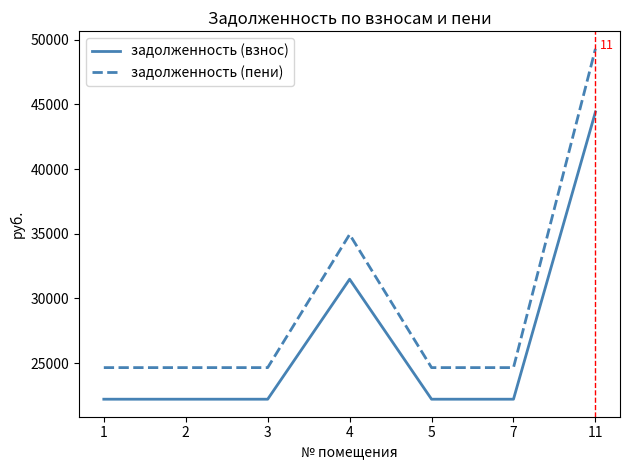

Which series changed the most between 1 and 4?

задолженность (пени)